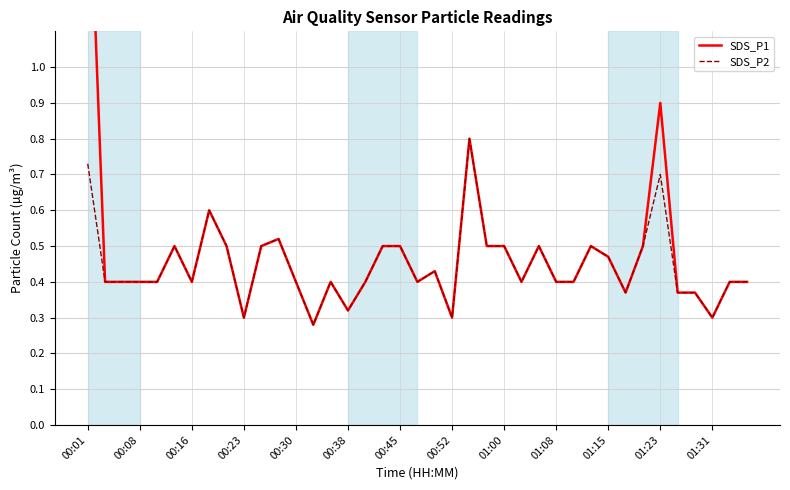

True or false: SDS_P2 and SDS_P1 intersect in this chart.

False